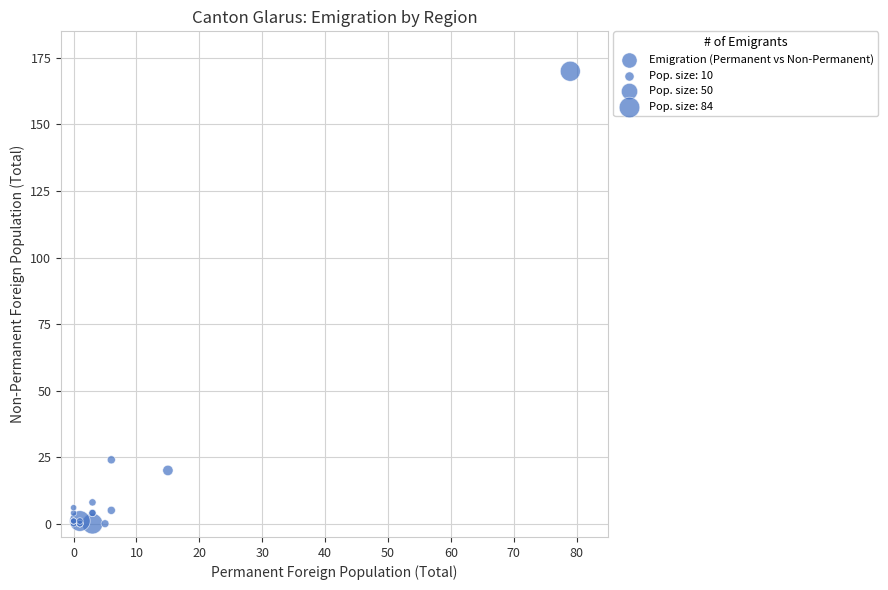

What Y value in the scatter plot is closest to 85?

24